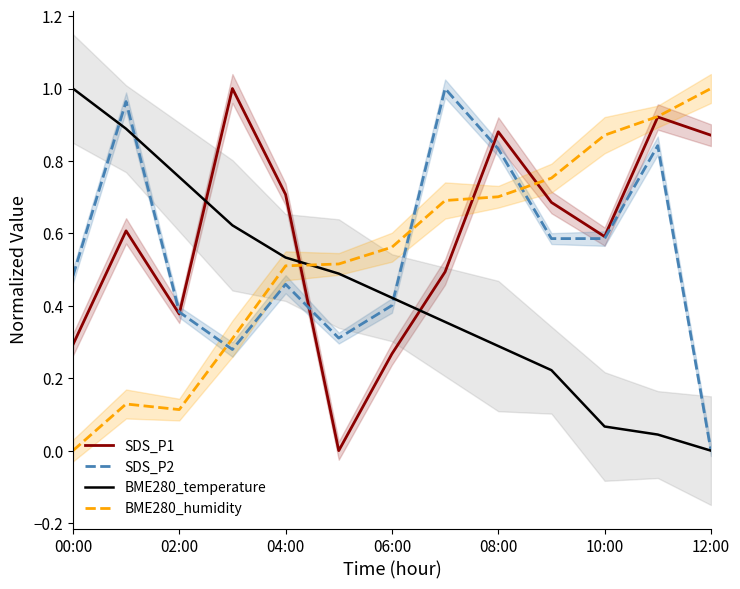

How many intersections are there between SDS_P2 and BME280_humidity?

3